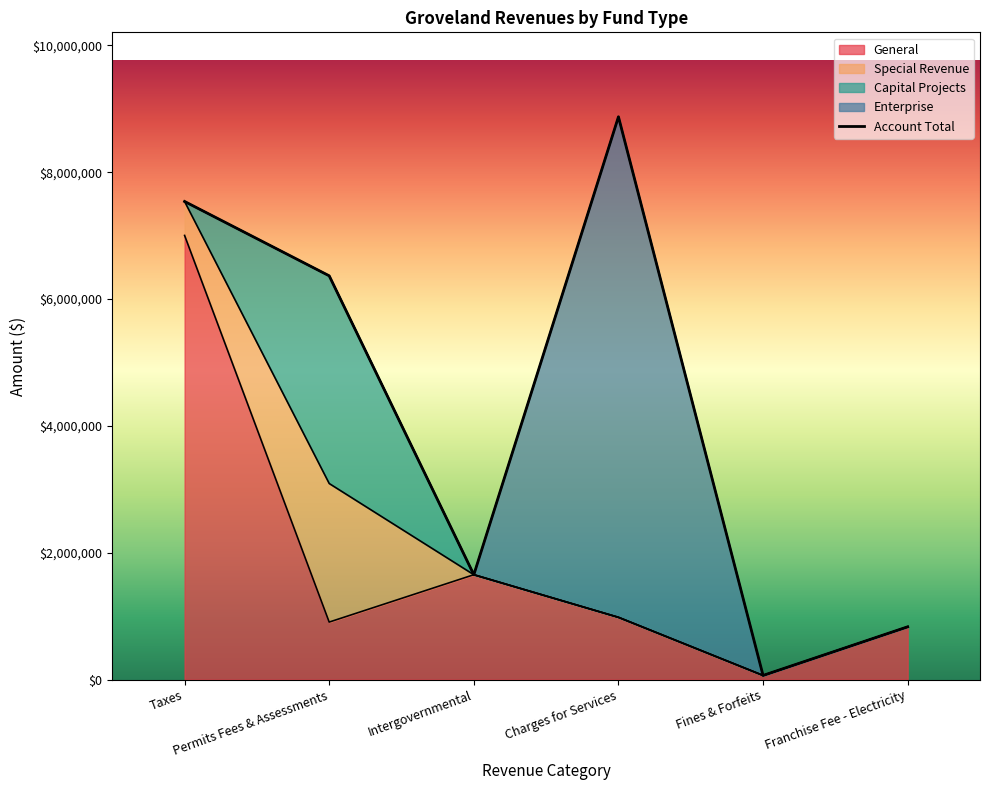

True or false: Capital Projects has more than 1 interior local peaks.

False